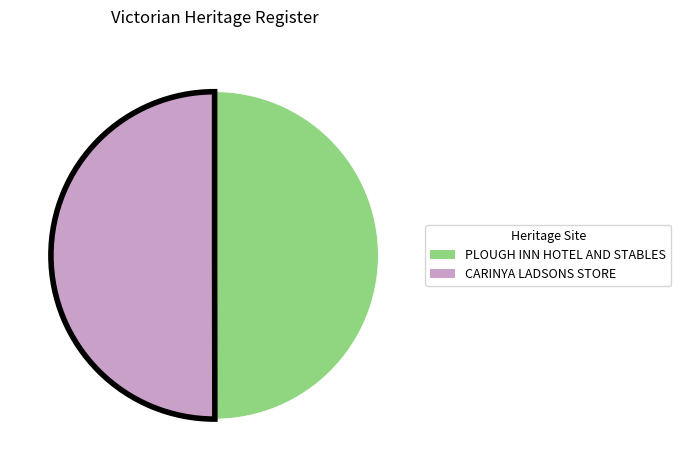

Is it true that CARINYA LADSONS STORE is 50% of the pie?

True